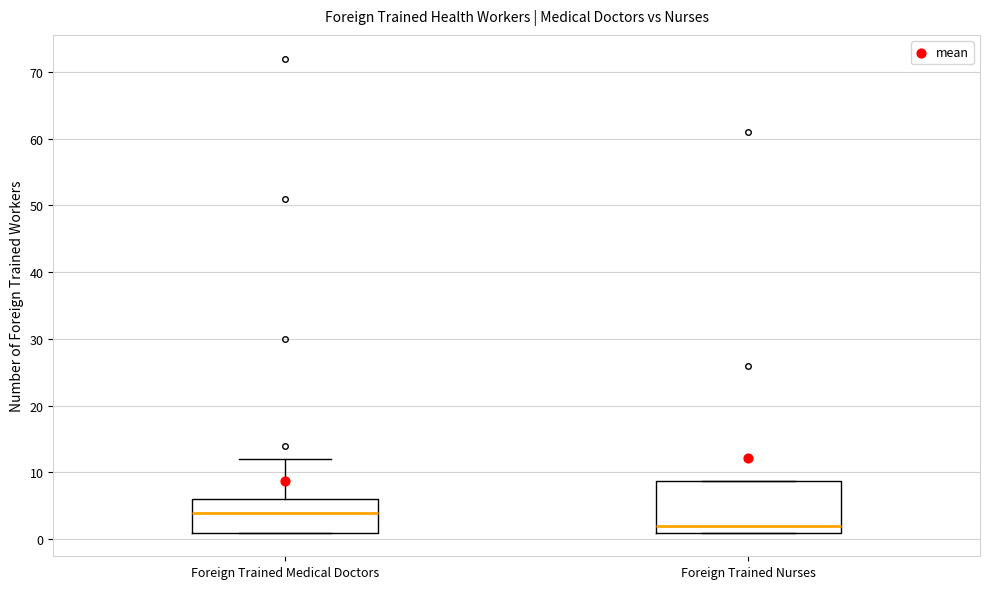

Reading left to right, read every box against the y-axis: the position of its median line, the range the box covers, and the ends of its whiskers. The values are not printed on the chart, so give them approximately, as read against the axis.

Foreign Trained Medical Doctors: median 4, box 1 to 6, whiskers 1 to 12
Foreign Trained Nurses: median 2, box 1 to 9, whiskers 1 to 9